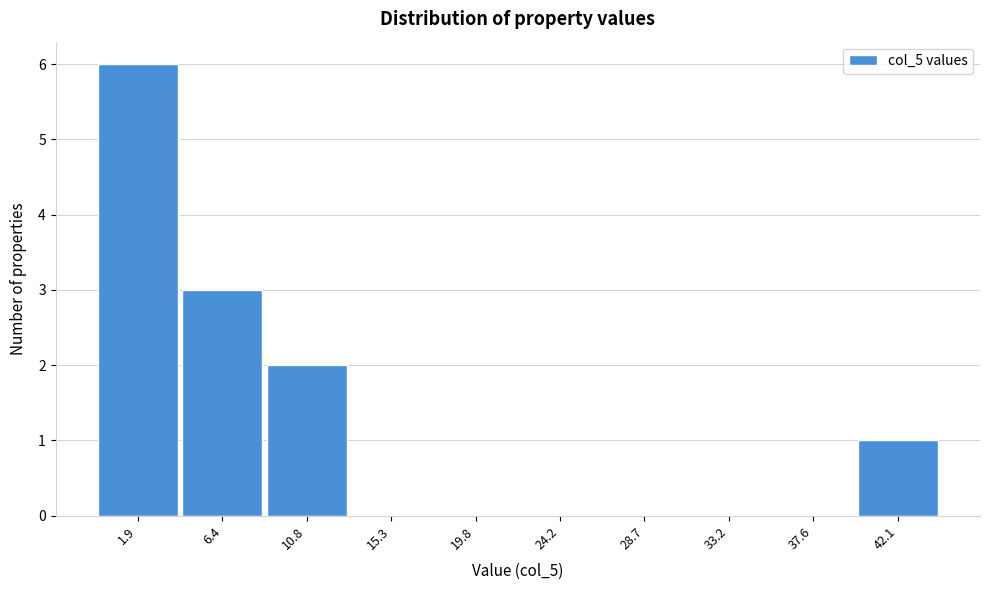

Reading right to left, list all the values displayed in this chart.

42.1=1	37.6=0	33.2=0	28.7=0	24.2=0	19.8=0	15.3=0	10.8=2	6.4=3	1.9=6